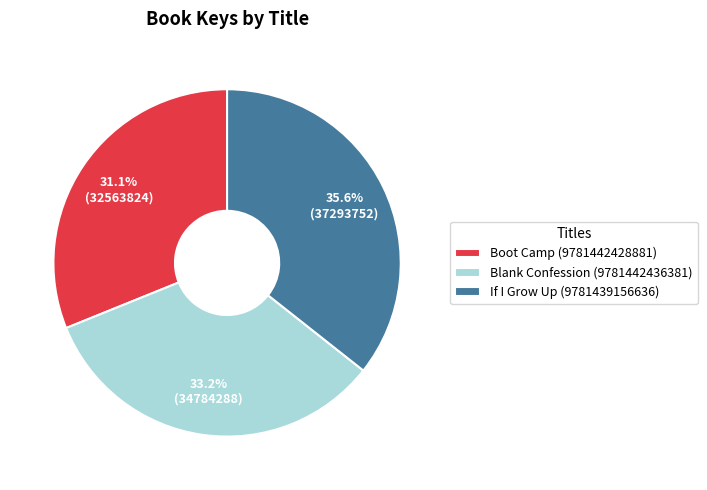

What is the ratio of the value at Boot Camp (9781442428881) to the value at If I Grow Up (9781439156636)?

0.9